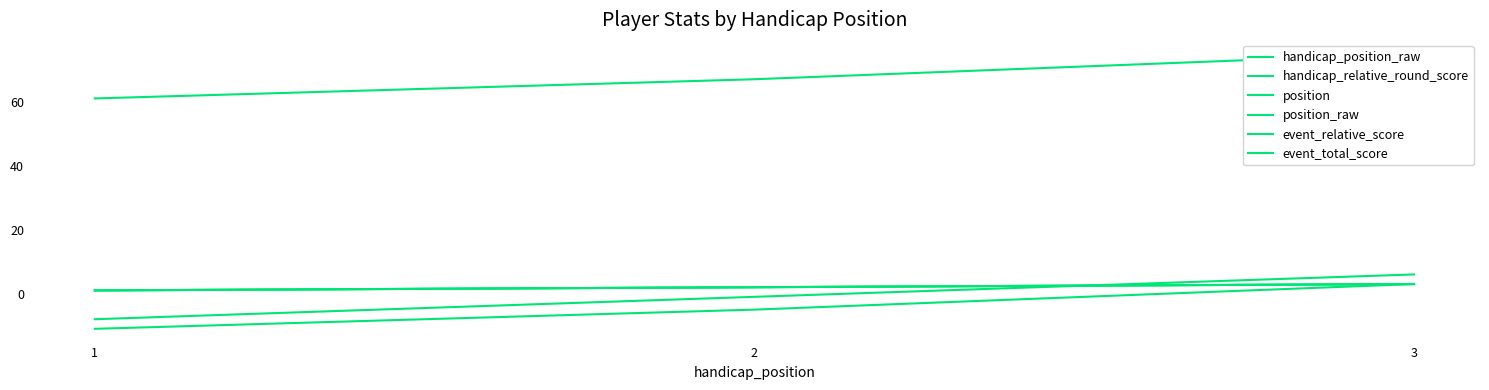

How many data points in handicap_position_raw are above 2?

1